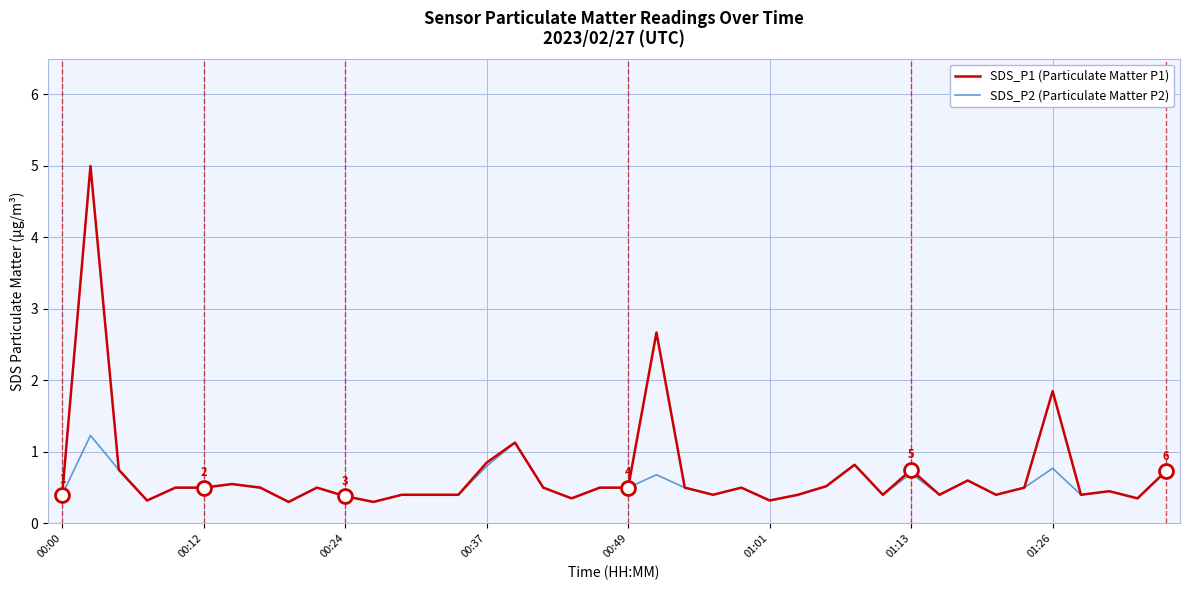

Which series has the largest range (max minus min)?

SDS_P1 (Particulate Matter P1)